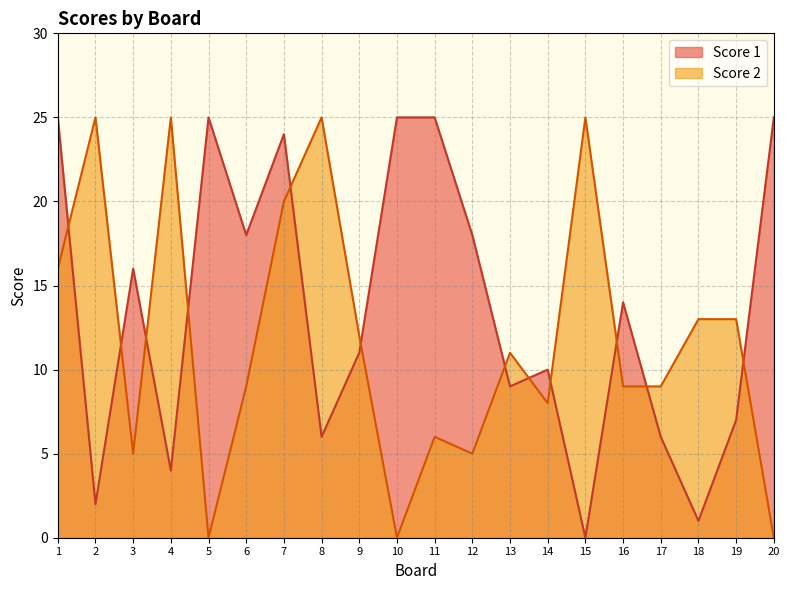

Rank the series at 16 from highest to lowest value.

Score 1, Score 2